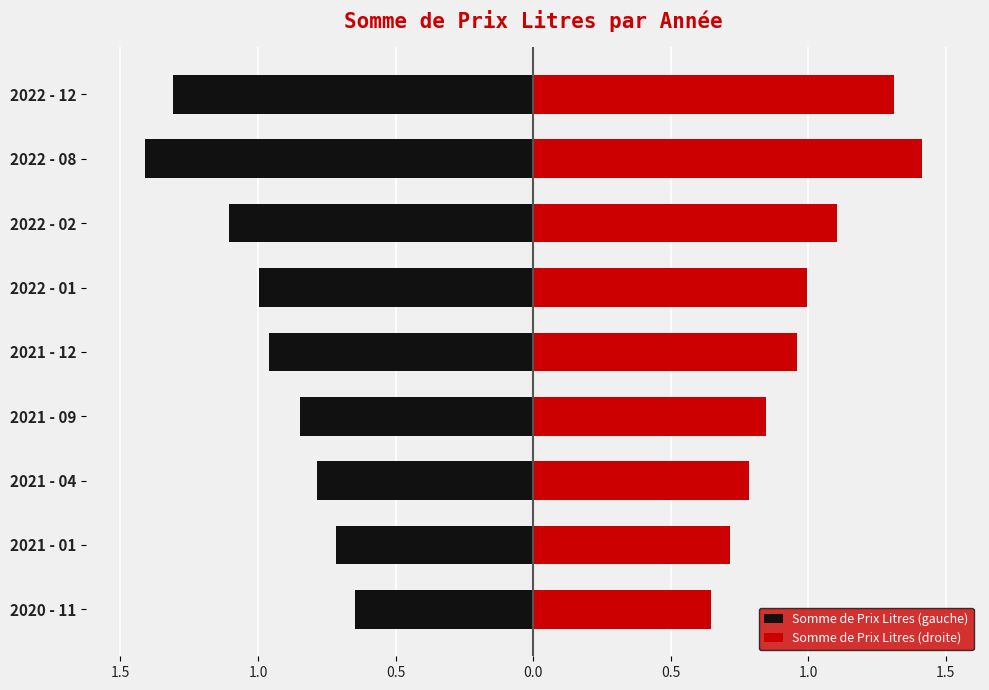

Reading left to right, list all the values displayed in this chart.

Somme de Prix Litres (gauche): -0.6	-0.7	-0.8	-0.8	-1.0	-1.0	-1.1	-1.4	-1.3
Somme de Prix Litres (droite): 0.6	0.7	0.8	0.8	1.0	1.0	1.1	1.4	1.3